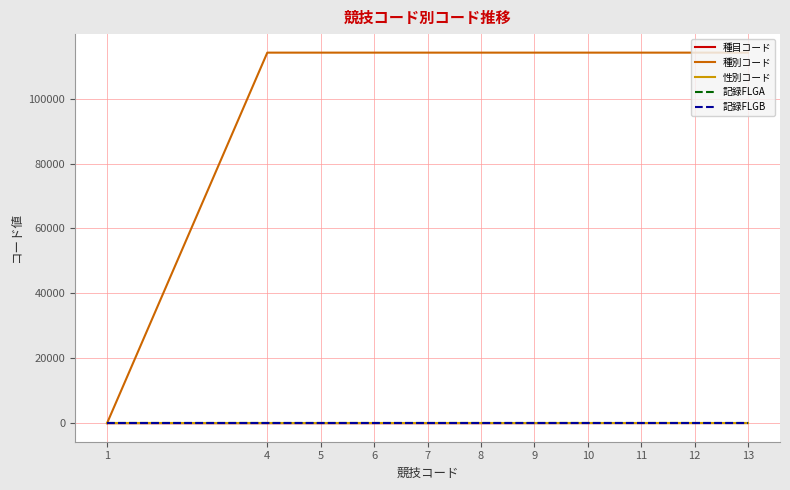

Which category has the highest value across all series?

4